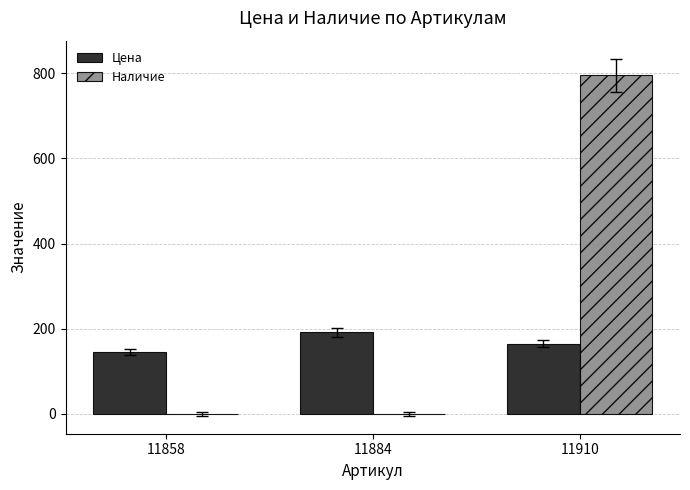

Count the number of categories in the chart.

3